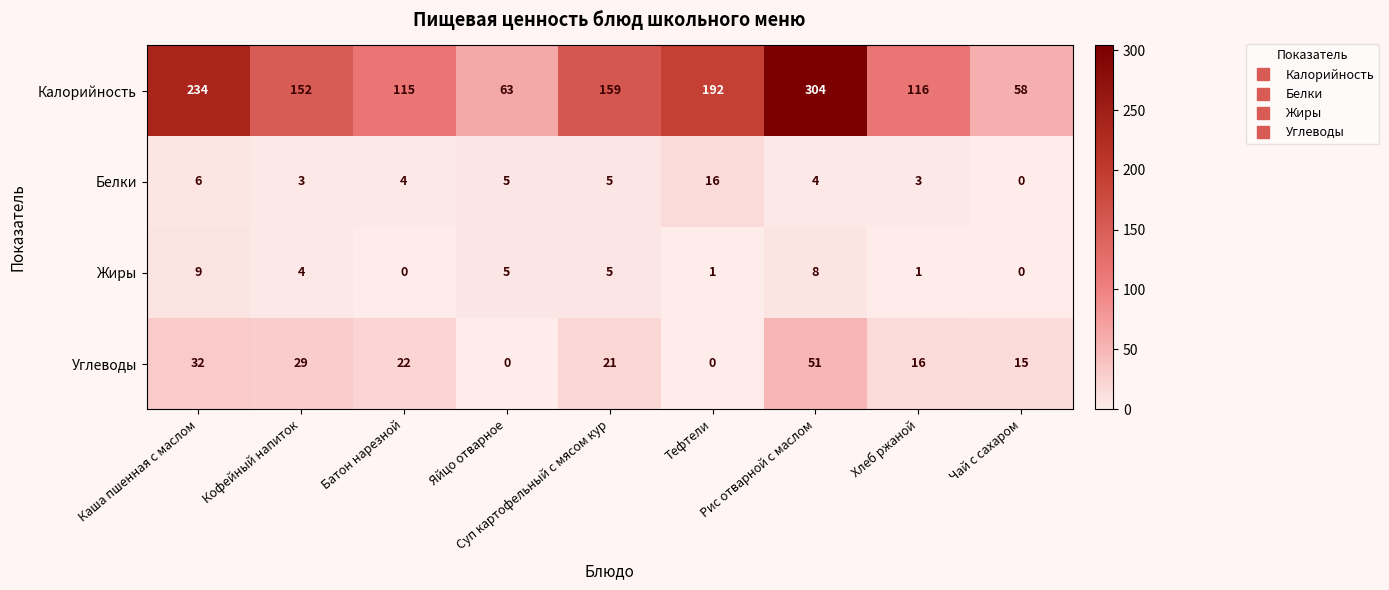

The value of Белки at Батон нарезной is 4. True or false?

True